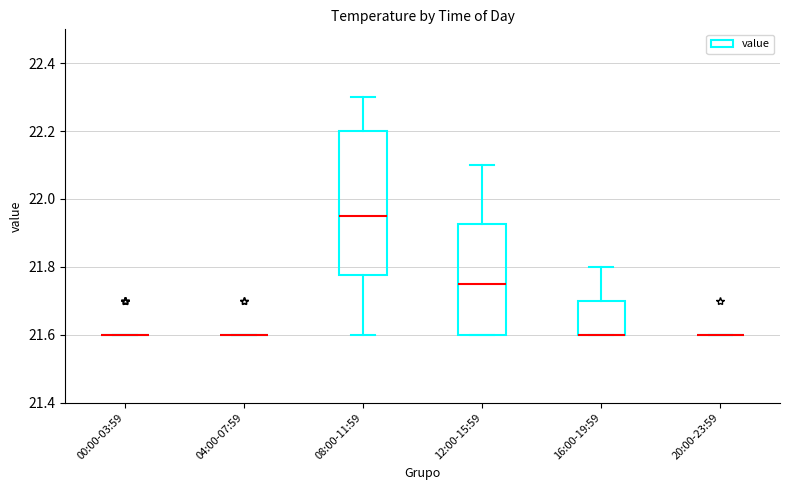

Which box is the tallest, from its lower edge to its upper edge?

08:00-11:59